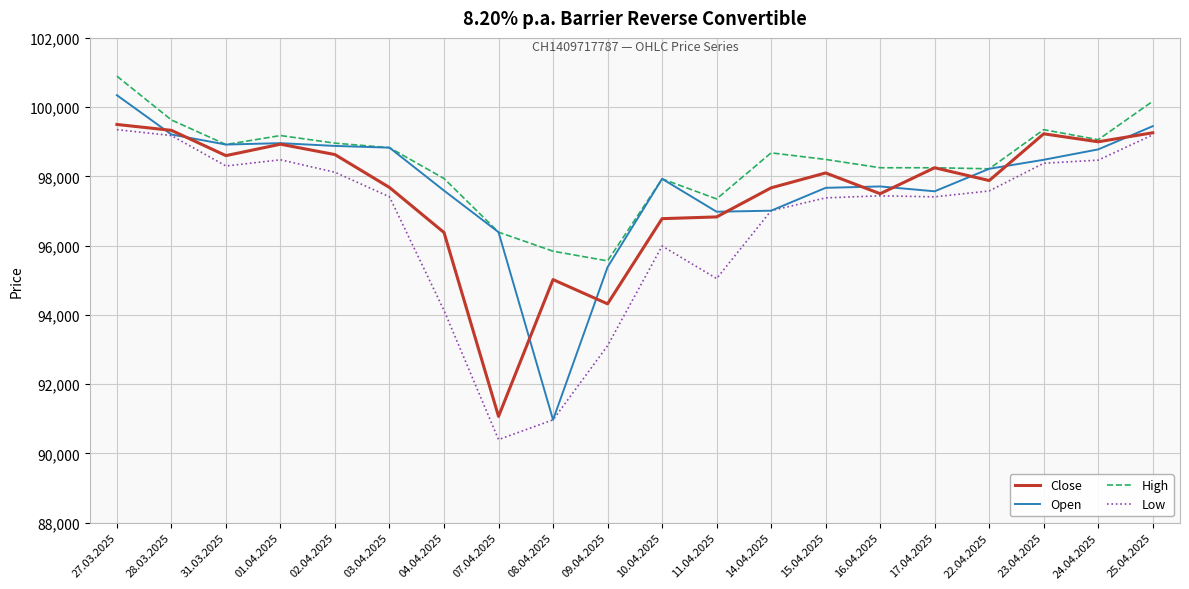

True or false: High has a value of 62306 at 07.04.2025.

False